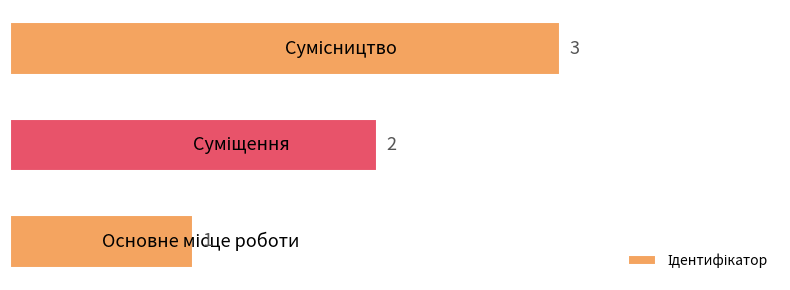

Count the values in the range 1 to 3.

3